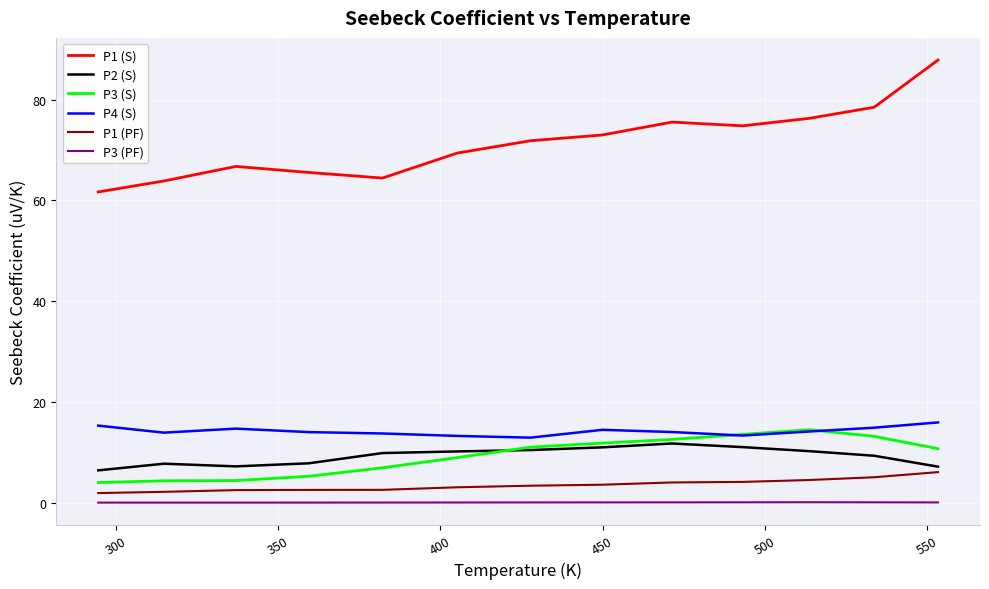

What is the greatest value displayed?

87.8